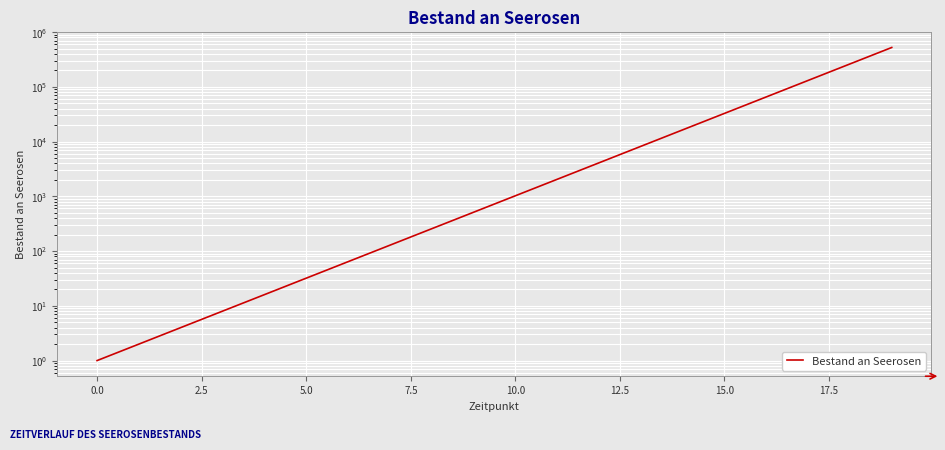

Reading left to right, what are all the values shown in this chart?

1	2	4	8	16	32	64	128	256	512	1024	2048	4096	8192	16384	32768	65536	131072	262144	524288